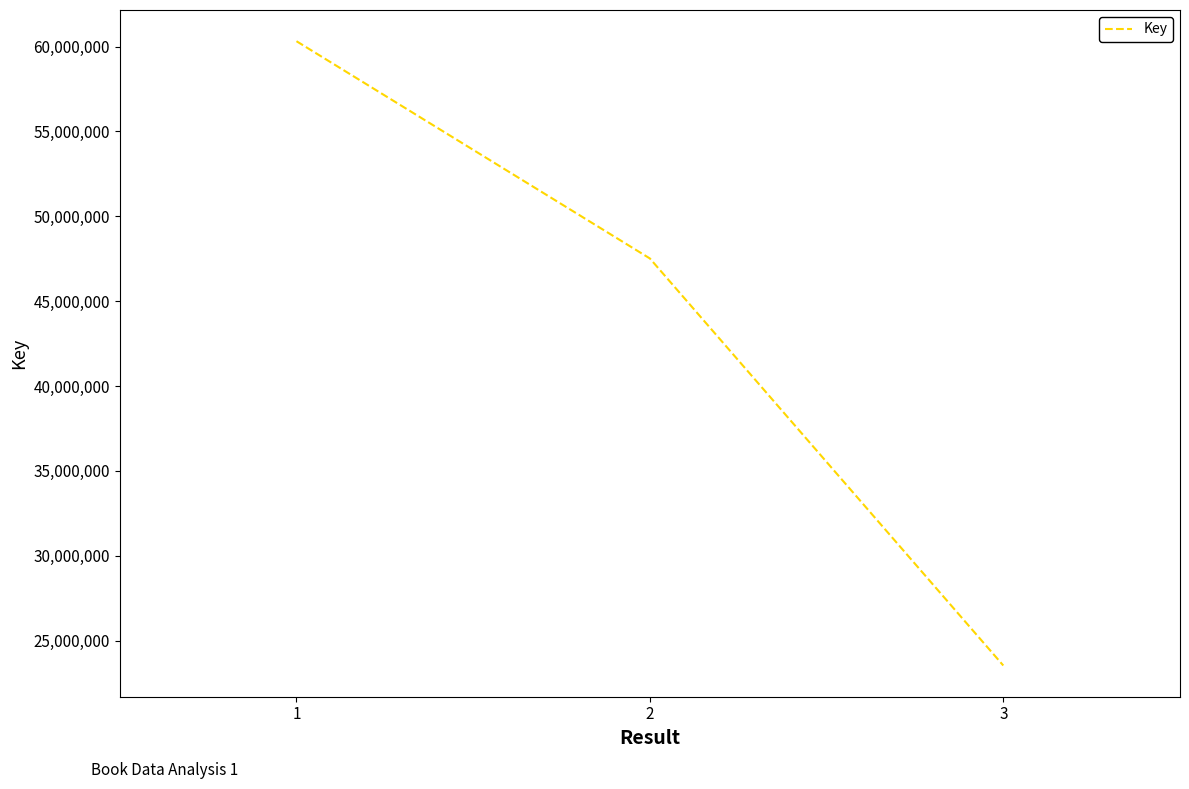

Is it true that the value at 2 is 62073004?

False